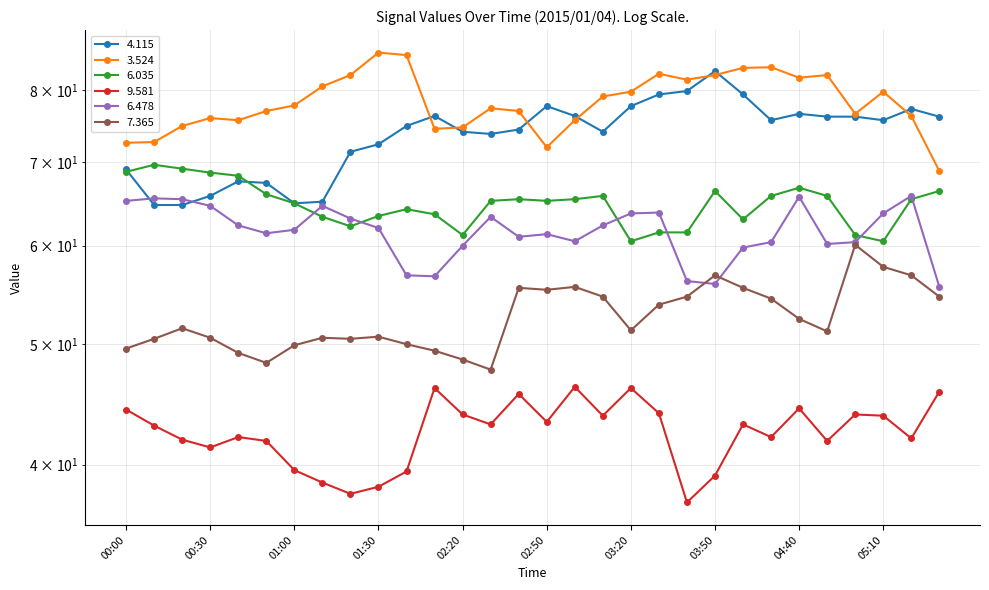

Which has a higher value, 05:00 or 03:40?

03:40